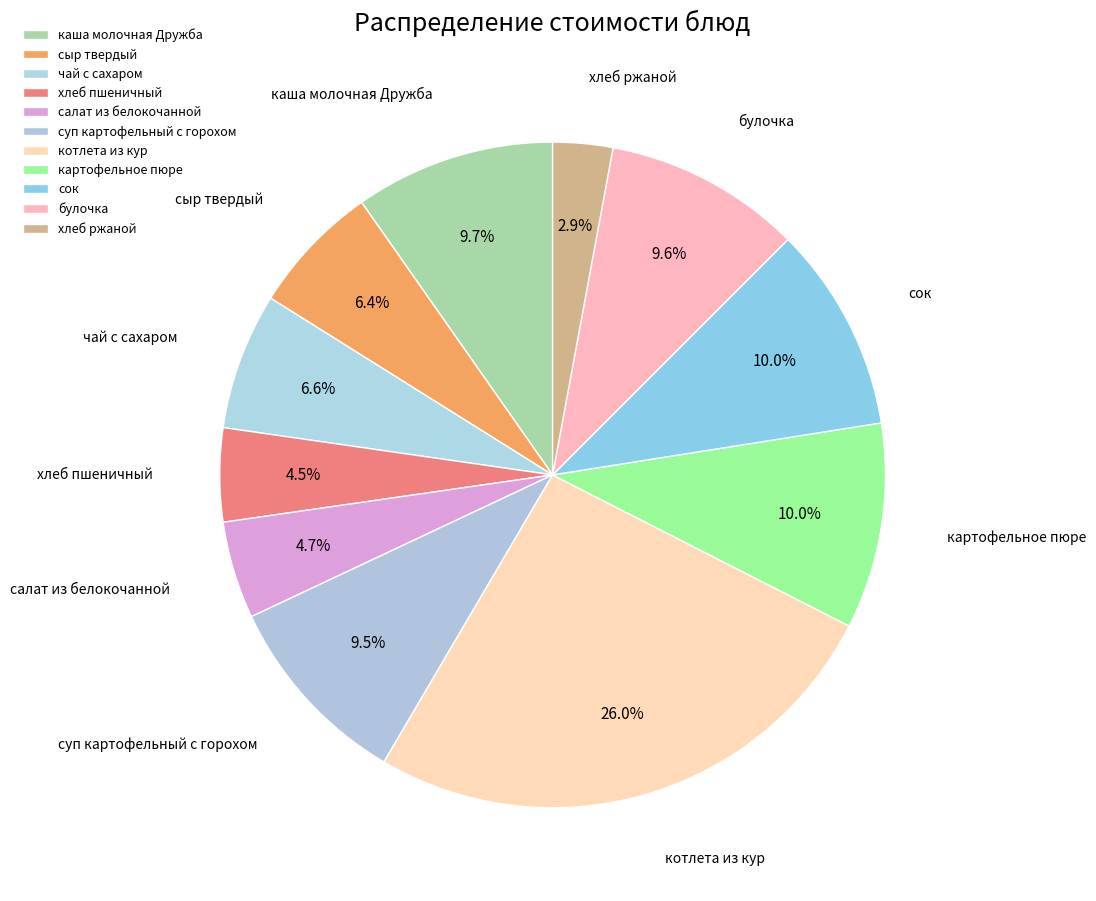

To the nearest percent, what is the combined percentage of сыр твердый and каша молочная Дружба?

16%